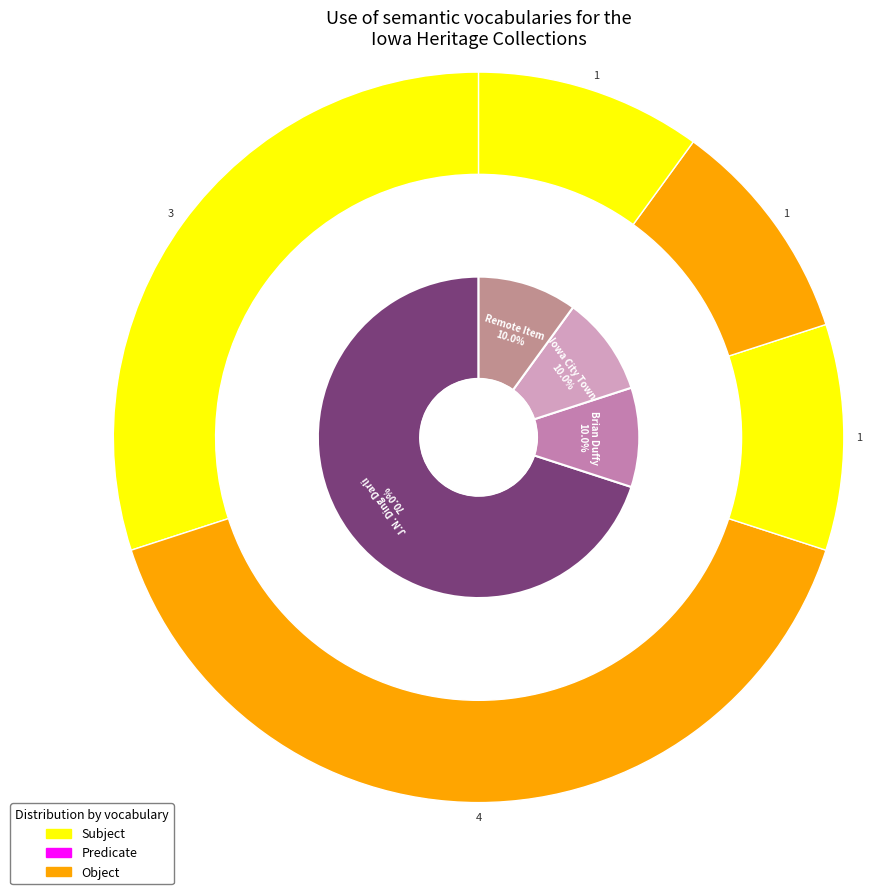

Rank the series by their maximum value, from lowest to highest.

Predicate, Subject, Object